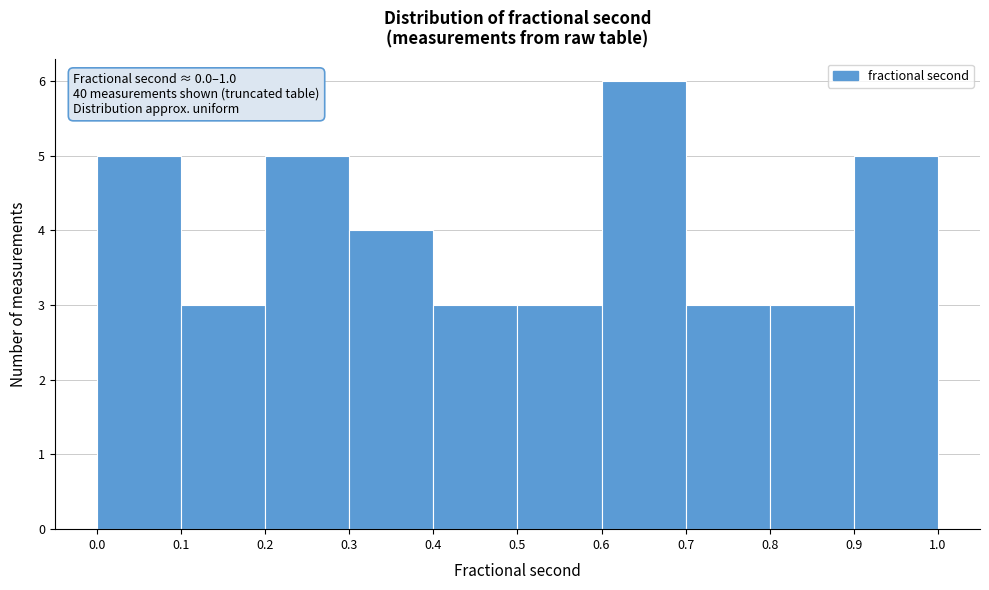

Which range on the x-axis has the tallest bar?

0.6 to 0.7